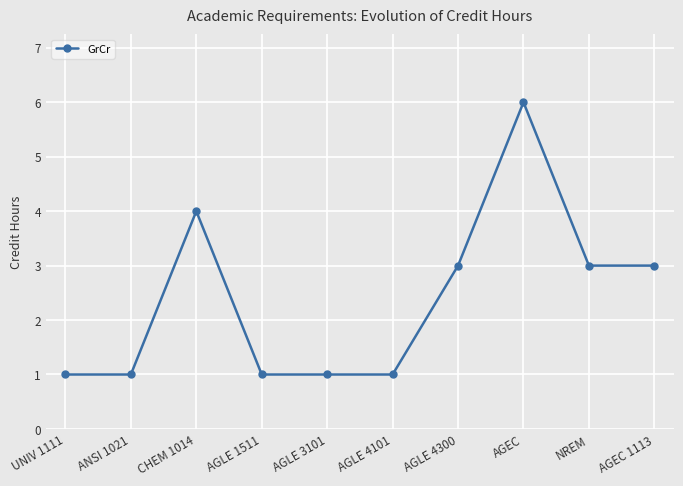

Does the chart have visible grid lines?

Yes